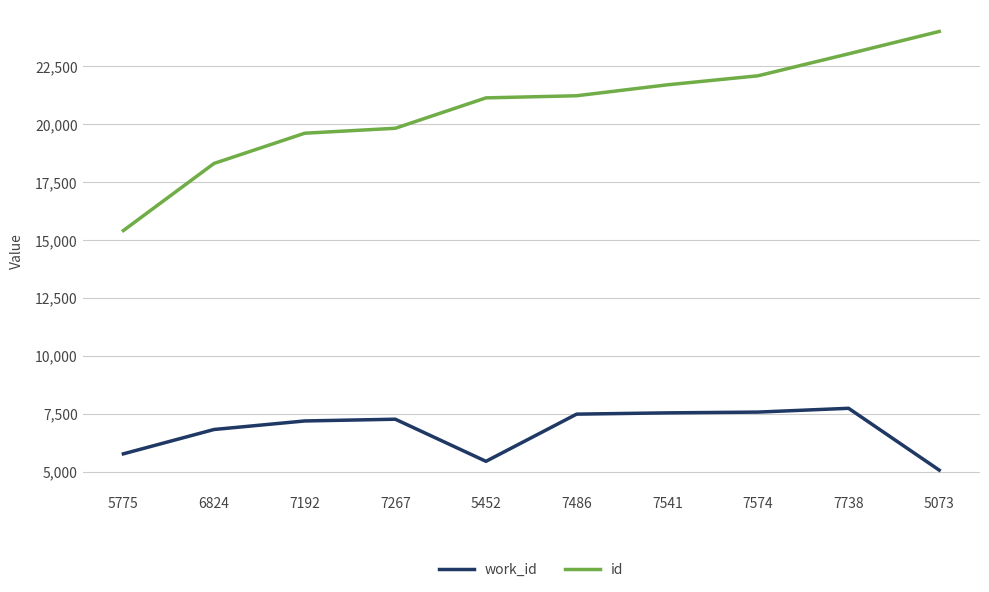

At which category is the sum across all series the highest?

7738